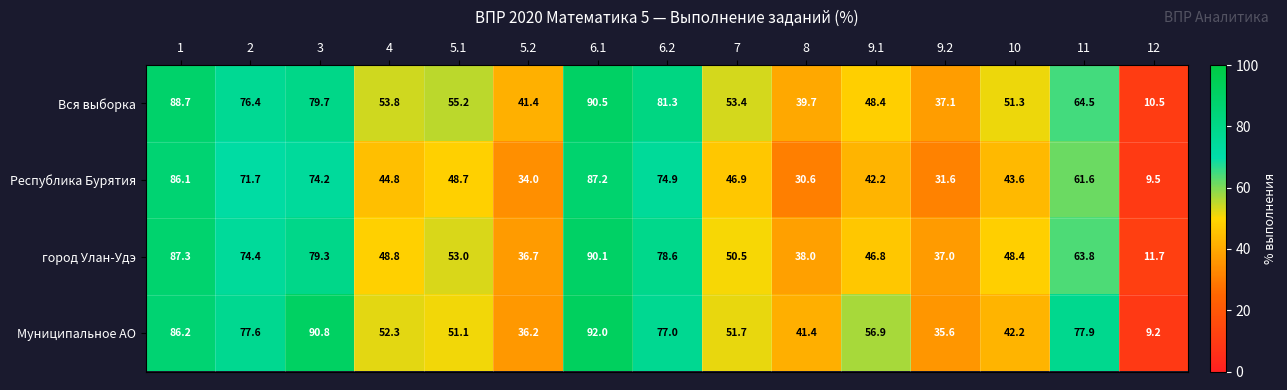

What is the average value of the Муниципальное АО series?

58.5